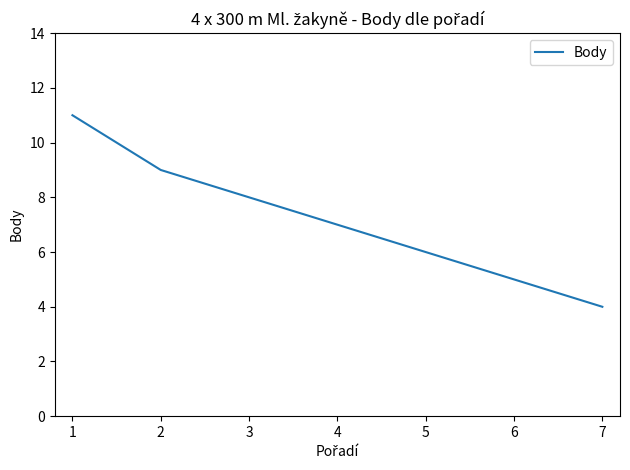

Rank the categories by value from lowest to highest.

7, 6, 5, 4, 3, 2, 1